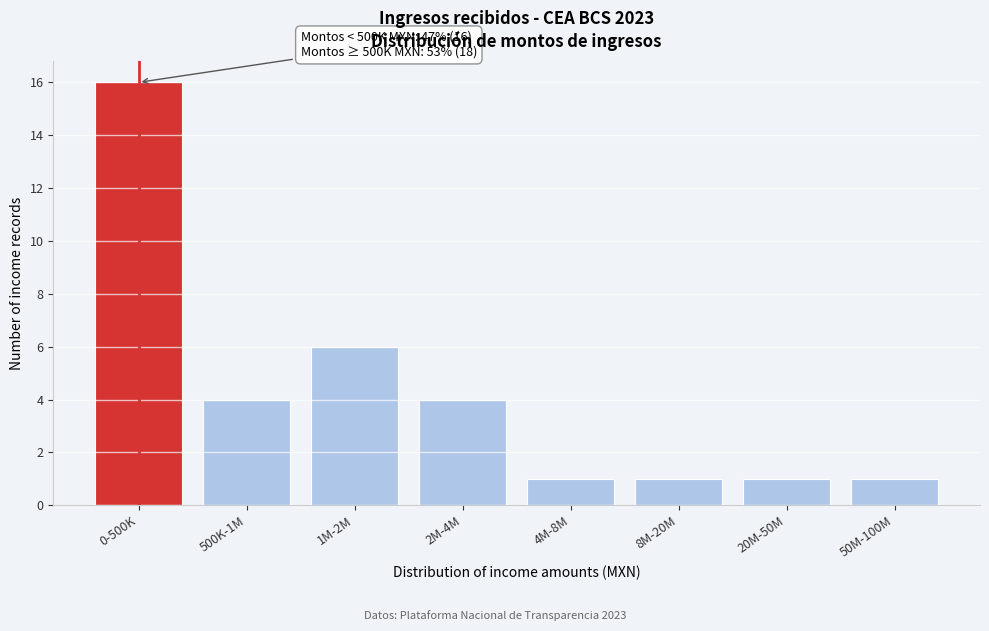

Reading left to right, extract all data points from this chart.

0-500K=16	500K-1M=4	1M-2M=6	2M-4M=4	4M-8M=1	8M-20M=1	20M-50M=1	50M-100M=1